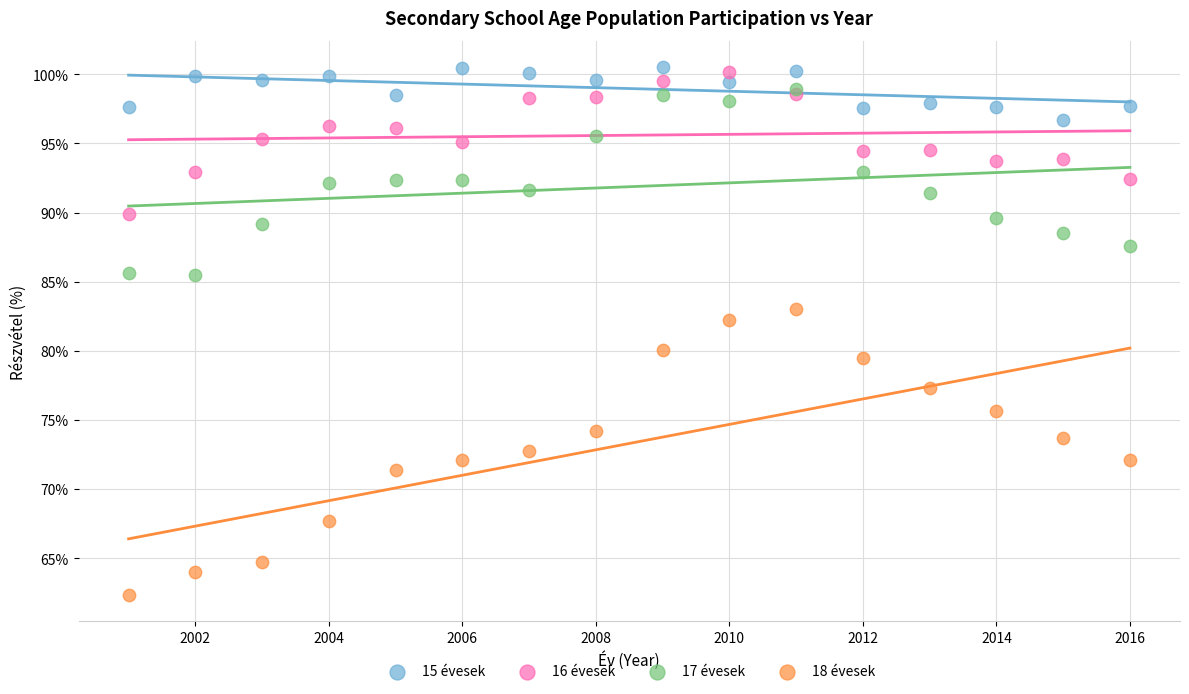

What are all the series names shown in the legend?

15 évesek, 16 évesek, 17 évesek, 18 évesek